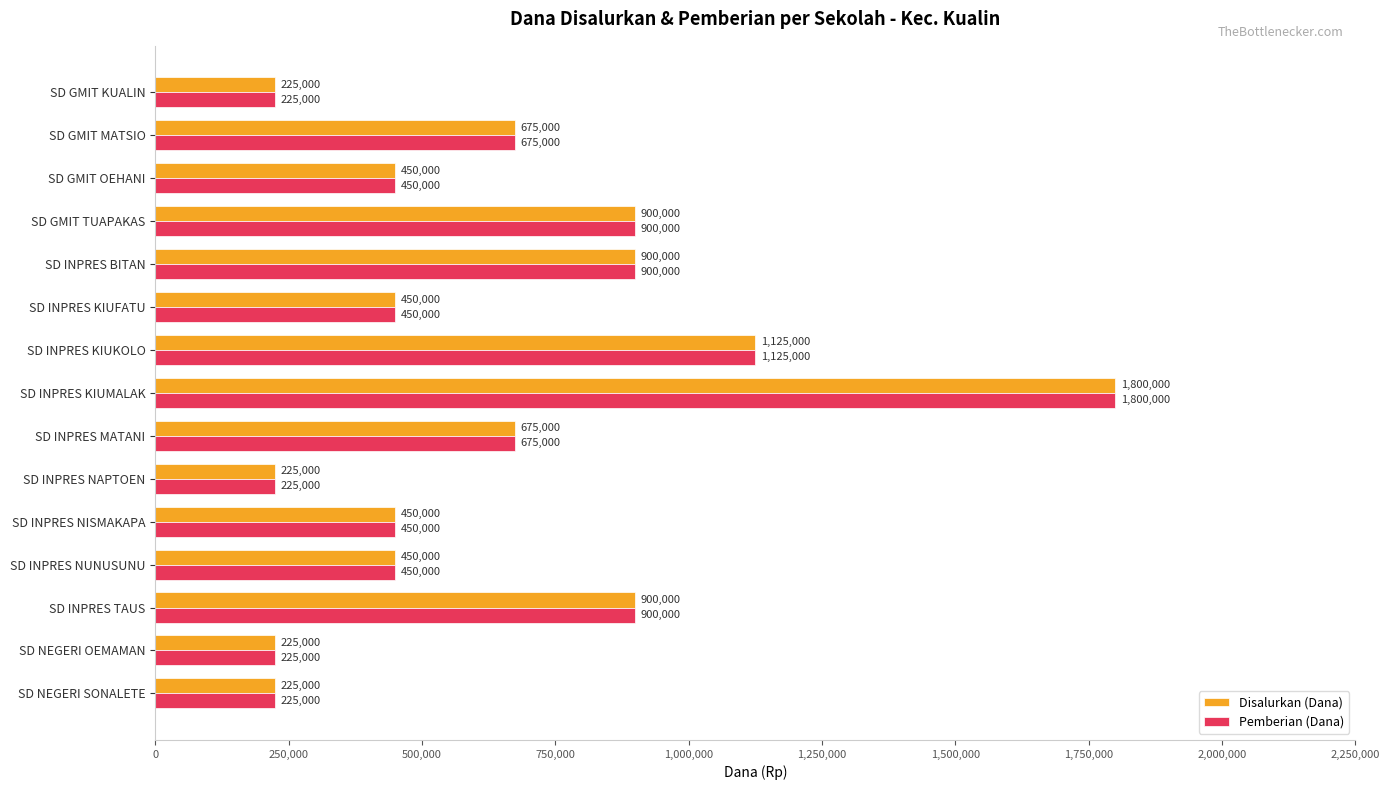

Read the Disalurkan (Dana) value at SD INPRES KIUMALAK, to the nearest 10.

1800000